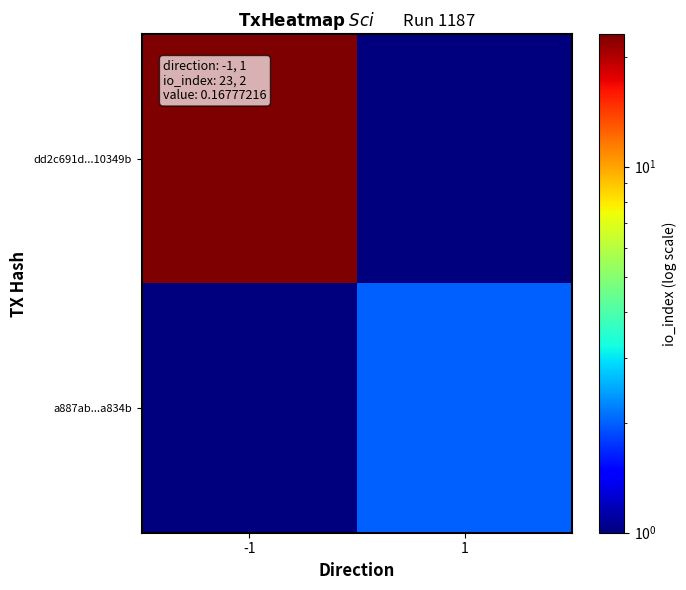

Reading left to right, what are all the values shown in this chart?

dd2c691d...10349b: -1=23.0	1=0.1
a887ab...a834b: -1=0.1	1=2.0